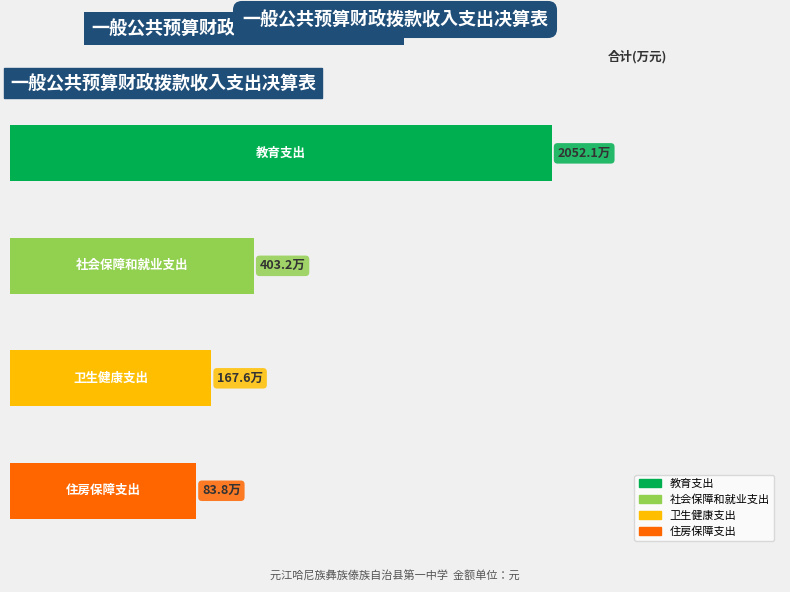

What value does the 本年支出合计 series have at 教育支出?

20520844.9